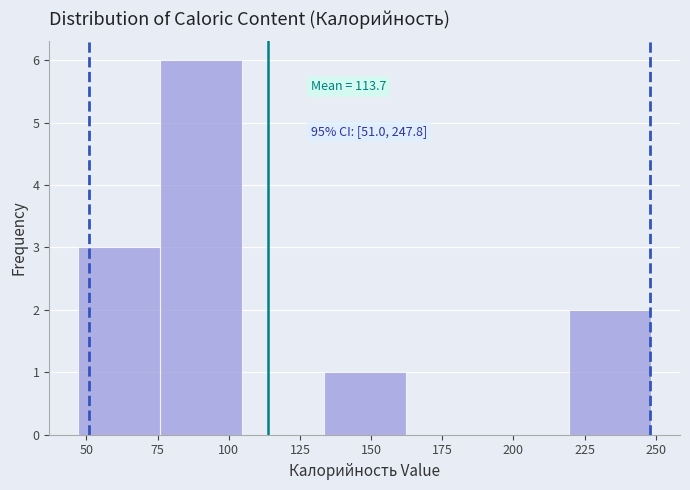

Over which range of the x-axis is the bar tallest?

75 to 105